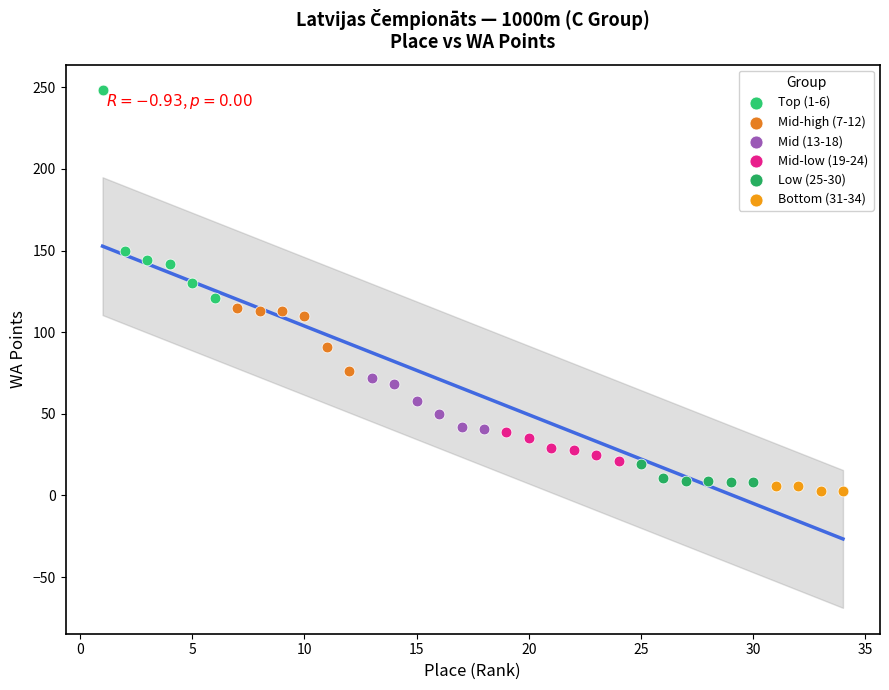

Which series reaches the maximum Y coordinate?

Top (1-6)